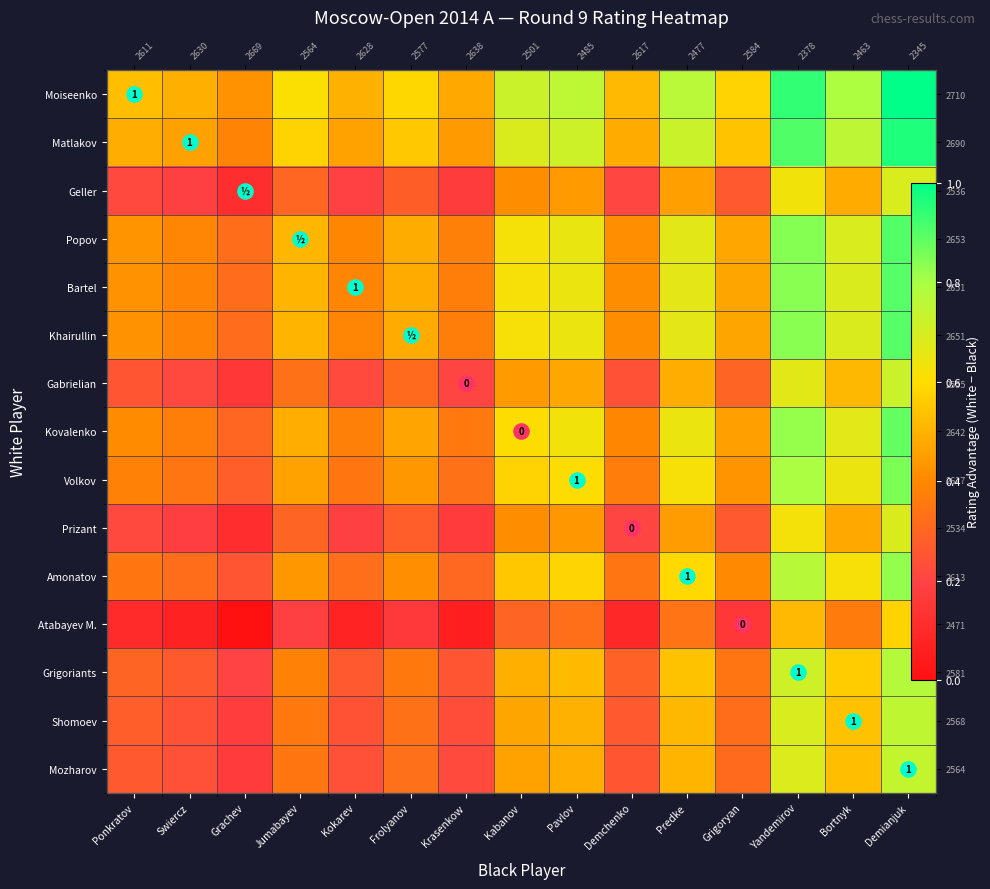

The Kovalenko series shows 0.9 at Demianjuk. True or false?

True